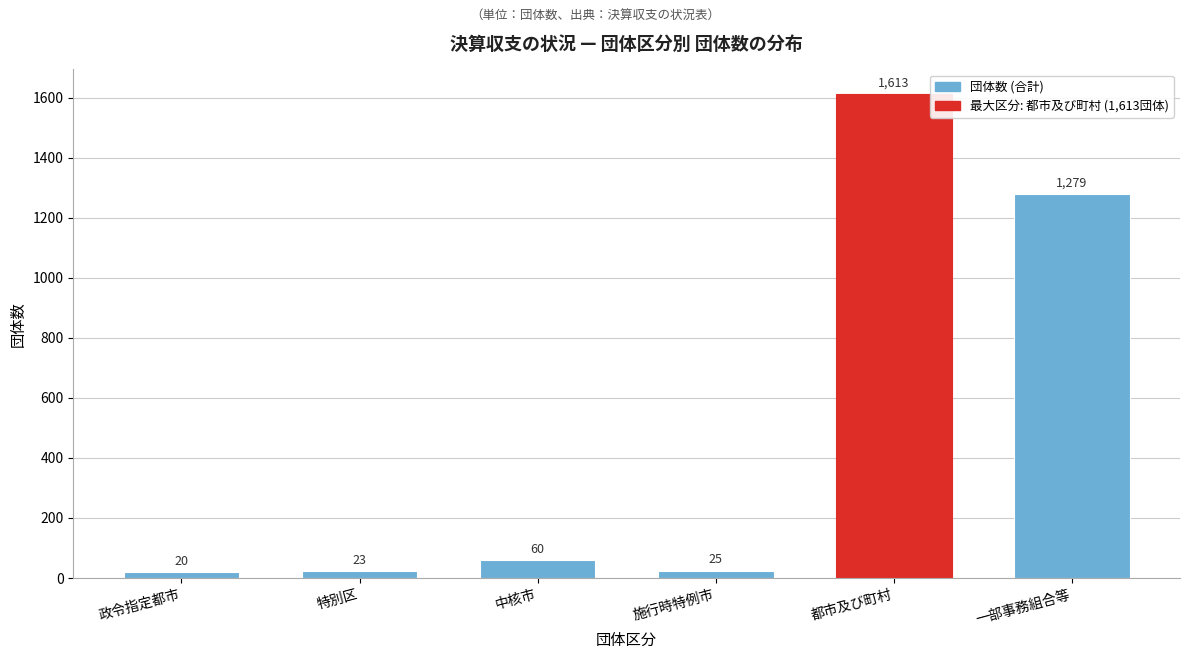

Reading left to right, what are all the values shown in this chart?

政令指定都市=20	特別区=23	中核市=60	施行時特例市=25	都市及び町村=1613	一部事務組合等=1279